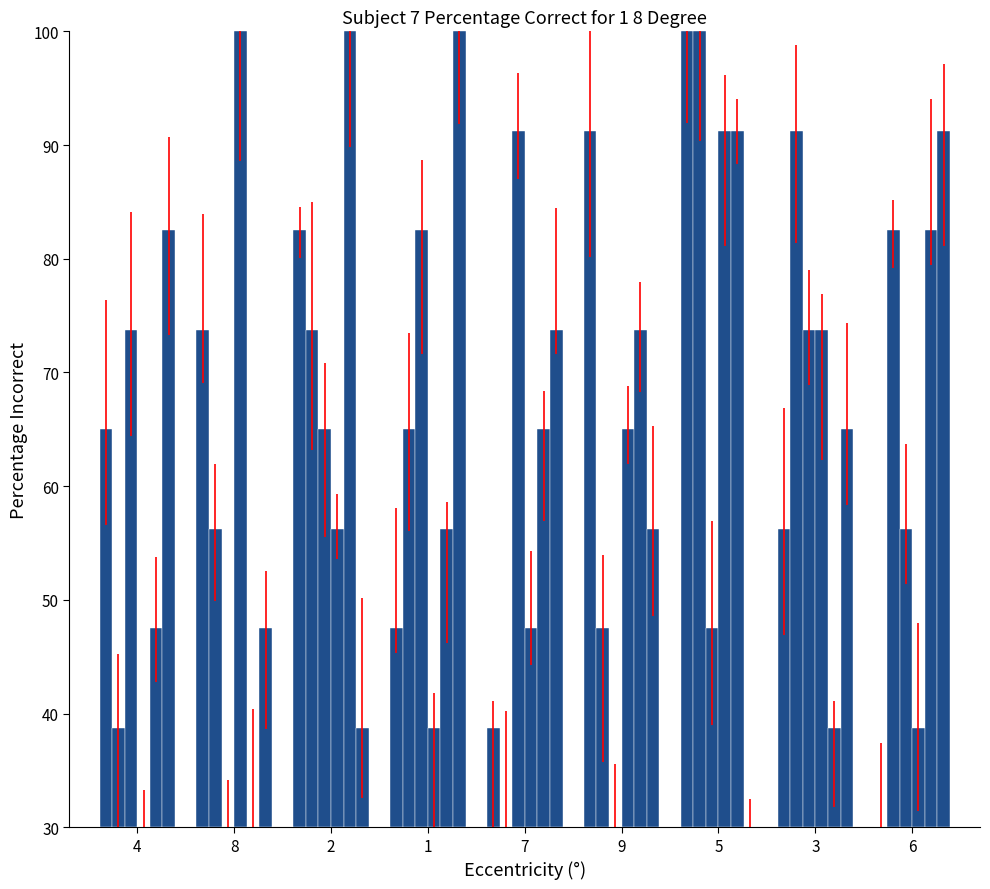

What is the label of the 2nd bar from the left?

8